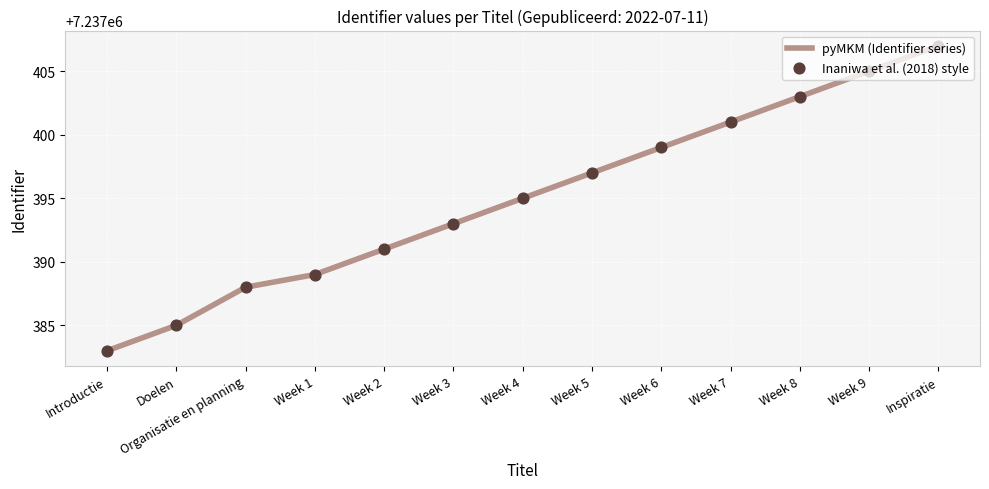

What position from the right is Week 9?

2